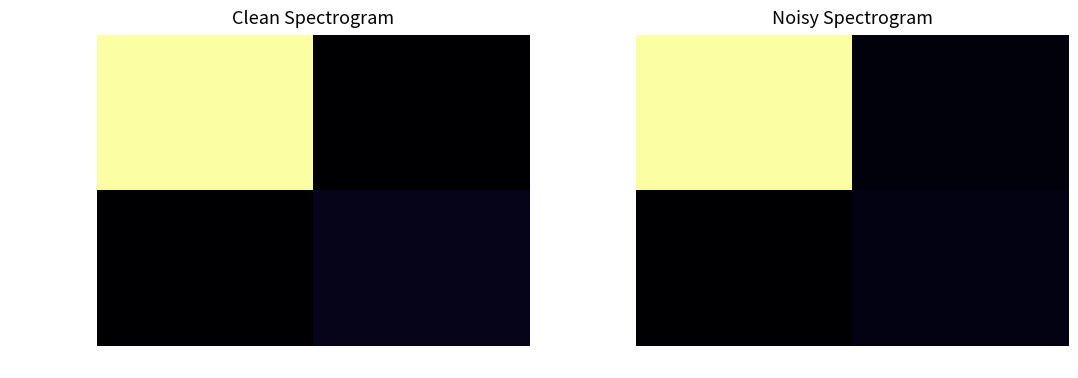

At which category is the sum across all series the highest?

-1